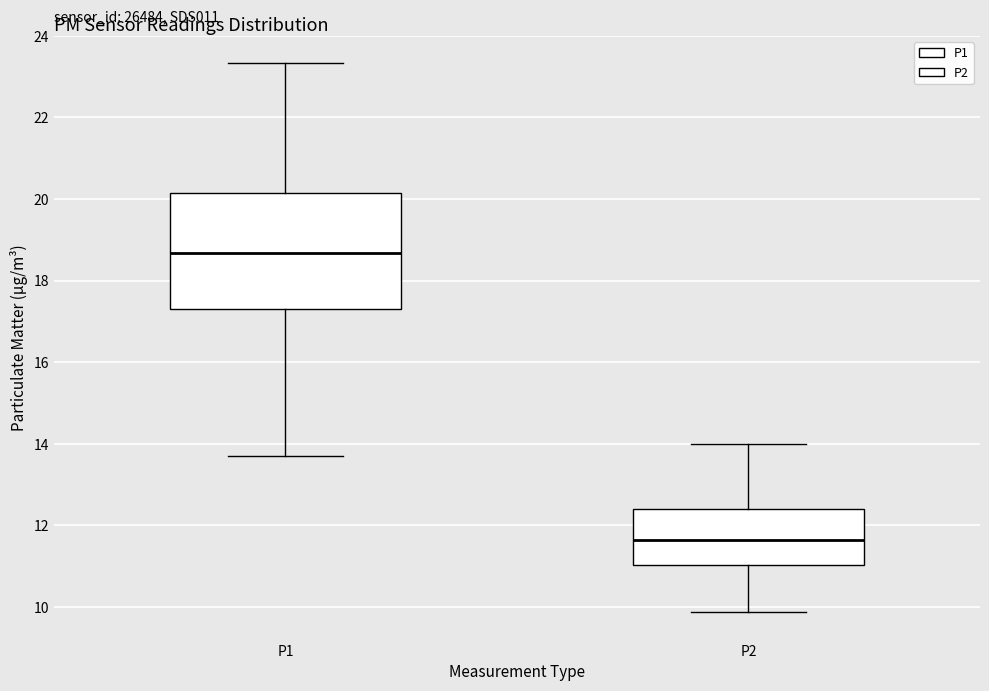

Reading left to right, transcribe this box plot: for each box, give where its median line is, the range the box spans, and where its two whiskers end, as read against the y-axis. The values are not printed on the chart, so give them approximately, as read against the axis.

P1: median 18.6, box 17.4 to 20.2, whiskers 13.8 to 23.4
P2: median 11.6, box 11.0 to 12.4, whiskers 9.8 to 14.0